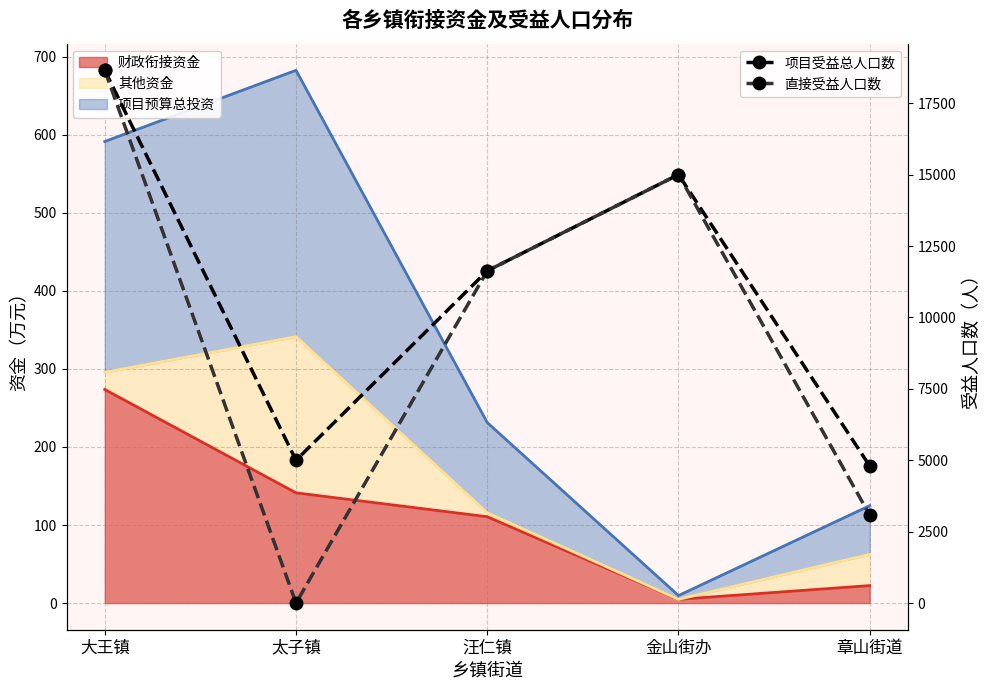

What is the difference between the maximum and second lowest values in the 项目受益总人口数 series?

13650